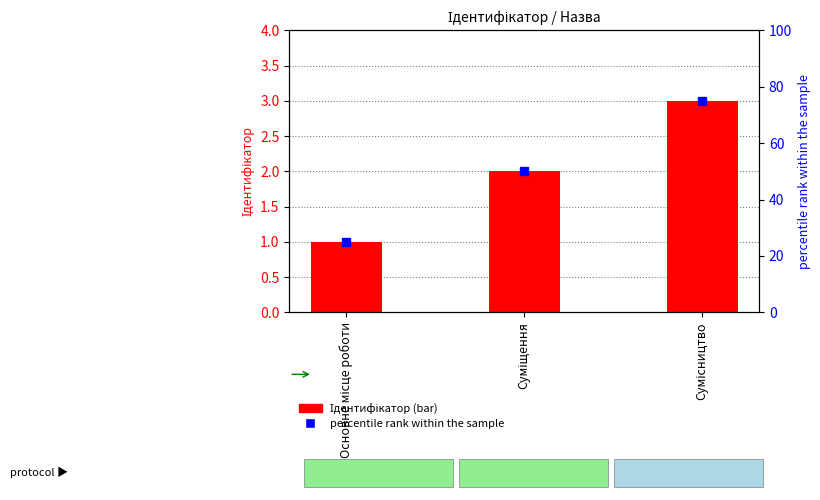

The chart shows a value of 1 at Суміщення. True or false?

False